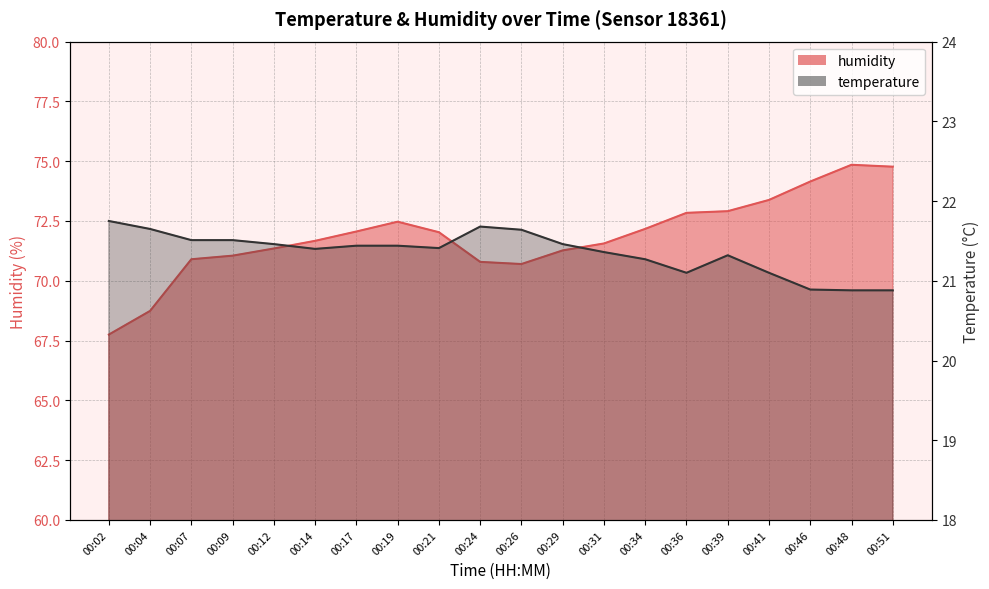

The temperature series shows 13.7 at 00:51. True or false?

False